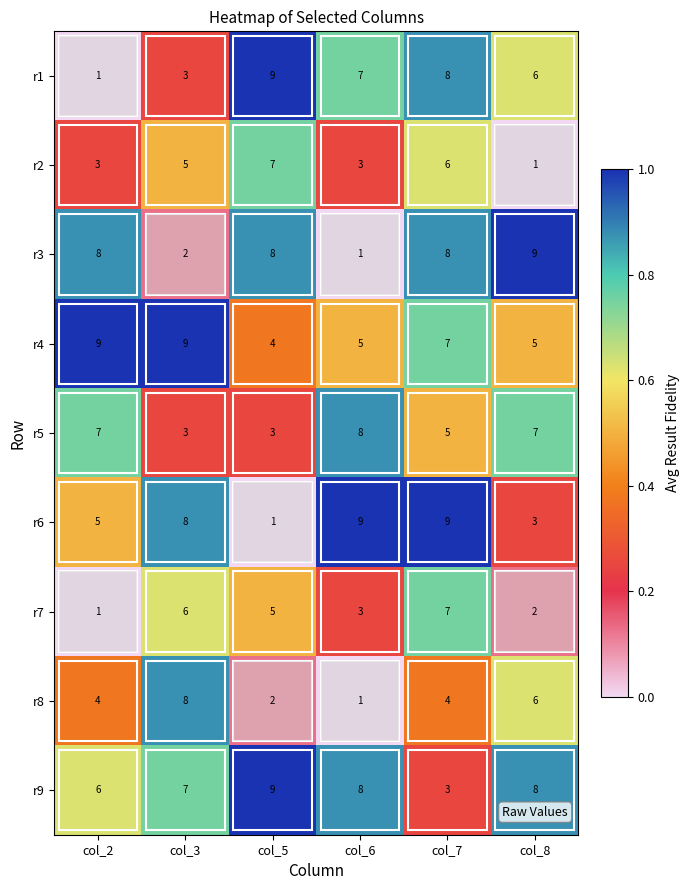

At which label is r1 closest to 5?

col_8